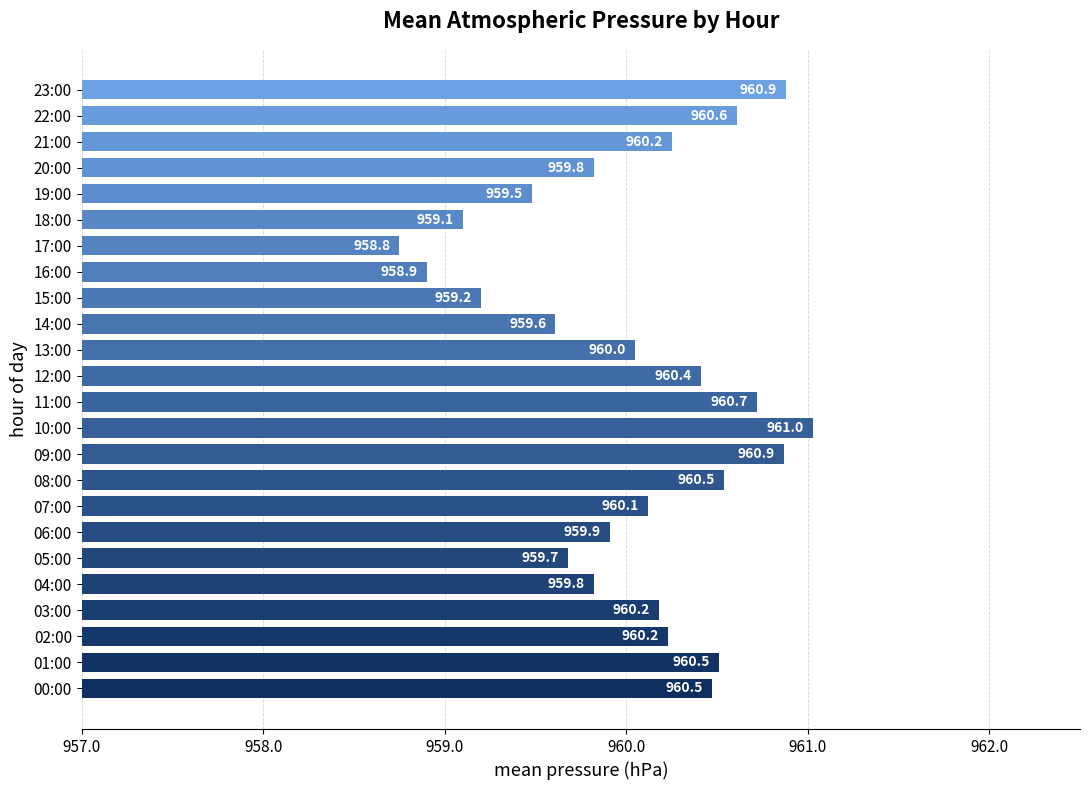

The value at 15:00 is 959.2. True or false?

True